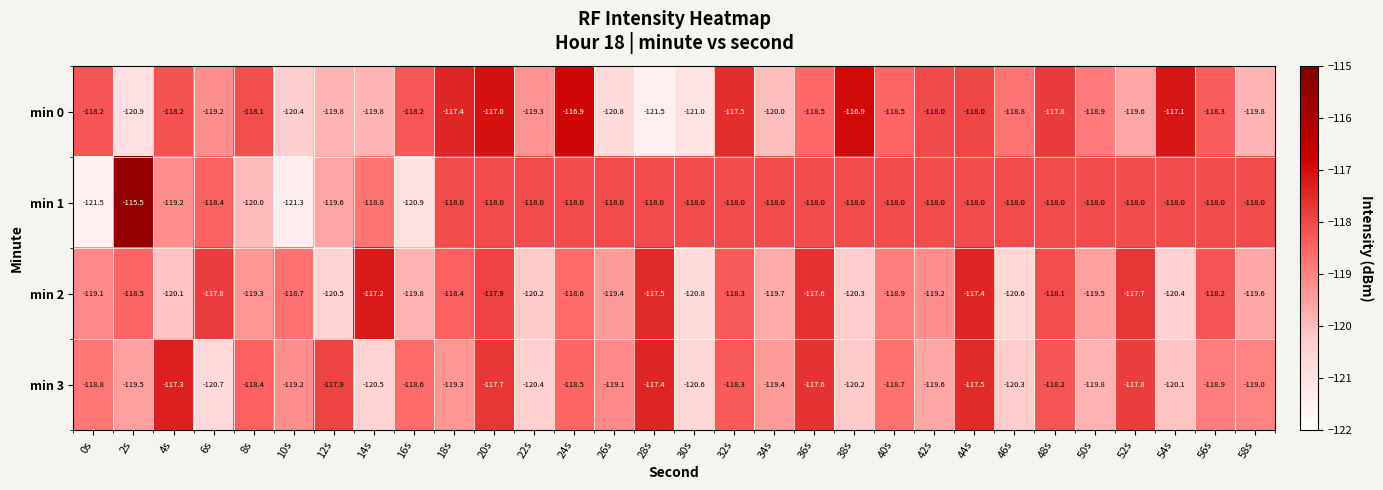

True or false: min 1 has a value of -118.0 at 52s.

True